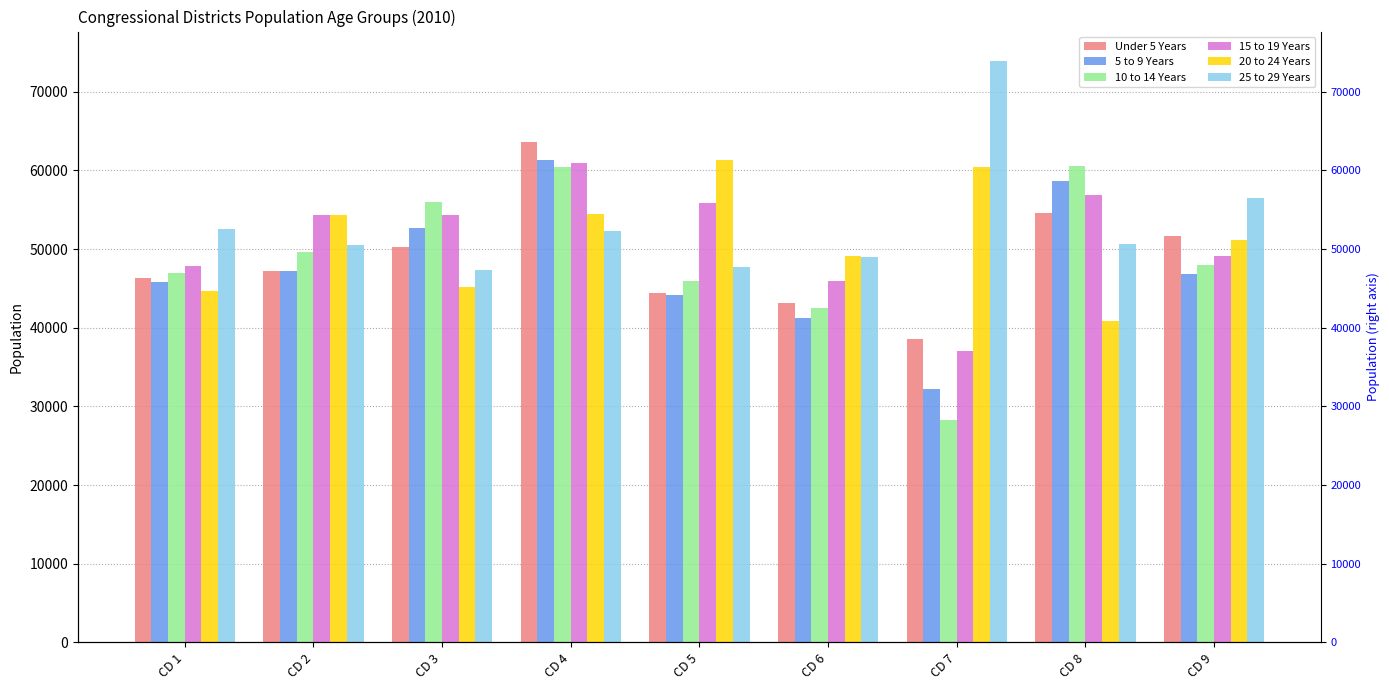

At which category does the chart reach its peak across all series?

CD 7